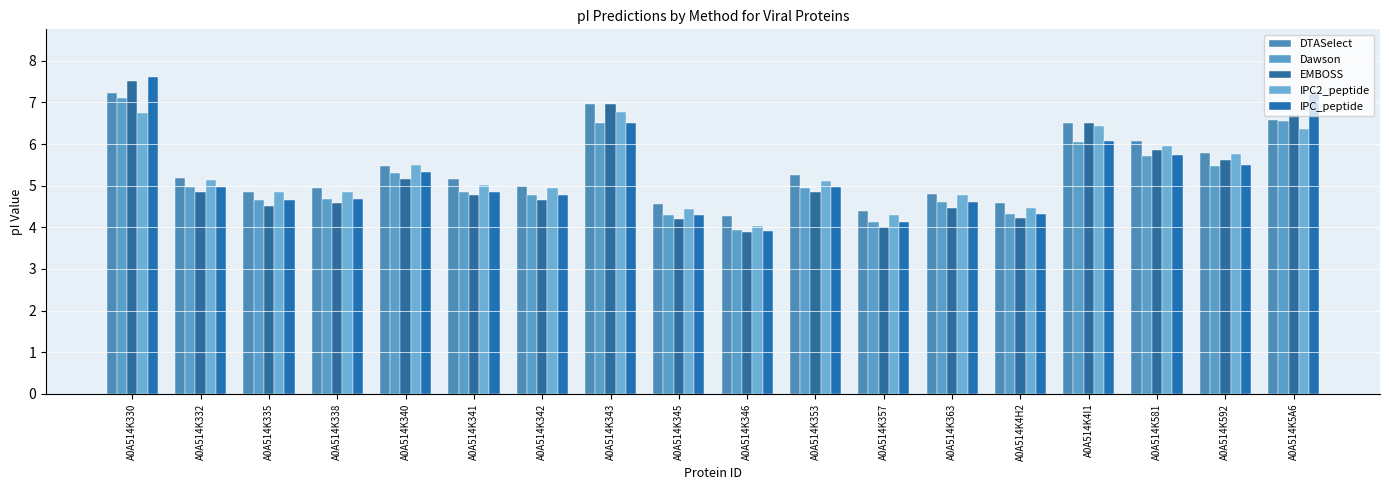

Reading left to right, extract all data points from this chart.

DTASelect: A0A514K330=7.2	A0A514K332=5.2	A0A514K335=4.8	A0A514K338=5.0	A0A514K340=5.5	A0A514K341=5.2	A0A514K342=5.0	A0A514K343=7.0	A0A514K345=4.6	A0A514K346=4.3	A0A514K353=5.2	A0A514K357=4.4	A0A514K363=4.8	A0A514K4H2=4.6	A0A514K4I1=6.5	A0A514K581=6.1	A0A514K592=5.8	A0A514K5A6=6.6
Dawson: A0A514K330=7.1	A0A514K332=5.0	A0A514K335=4.7	A0A514K338=4.7	A0A514K340=5.3	A0A514K341=4.9	A0A514K342=4.8	A0A514K343=6.5	A0A514K345=4.3	A0A514K346=3.9	A0A514K353=5.0	A0A514K357=4.1	A0A514K363=4.6	A0A514K4H2=4.3	A0A514K4I1=6.1	A0A514K581=5.7	A0A514K592=5.5	A0A514K5A6=6.6
EMBOSS: A0A514K330=7.5	A0A514K332=4.8	A0A514K335=4.5	A0A514K338=4.6	A0A514K340=5.2	A0A514K341=4.8	A0A514K342=4.6	A0A514K343=7.0	A0A514K345=4.2	A0A514K346=3.9	A0A514K353=4.9	A0A514K357=4.0	A0A514K363=4.5	A0A514K4H2=4.2	A0A514K4I1=6.5	A0A514K581=5.9	A0A514K592=5.6	A0A514K5A6=6.7
IPC2_peptide: A0A514K330=6.7	A0A514K332=5.1	A0A514K335=4.8	A0A514K338=4.9	A0A514K340=5.5	A0A514K341=5.0	A0A514K342=4.9	A0A514K343=6.8	A0A514K345=4.4	A0A514K346=4.0	A0A514K353=5.1	A0A514K357=4.3	A0A514K363=4.8	A0A514K4H2=4.5	A0A514K4I1=6.4	A0A514K581=5.9	A0A514K592=5.8	A0A514K5A6=6.4
IPC_peptide: A0A514K330=7.6	A0A514K332=5.0	A0A514K335=4.7	A0A514K338=4.7	A0A514K340=5.3	A0A514K341=4.9	A0A514K342=4.8	A0A514K343=6.5	A0A514K345=4.3	A0A514K346=3.9	A0A514K353=5.0	A0A514K357=4.1	A0A514K363=4.6	A0A514K4H2=4.3	A0A514K4I1=6.1	A0A514K581=5.7	A0A514K592=5.5	A0A514K5A6=7.2